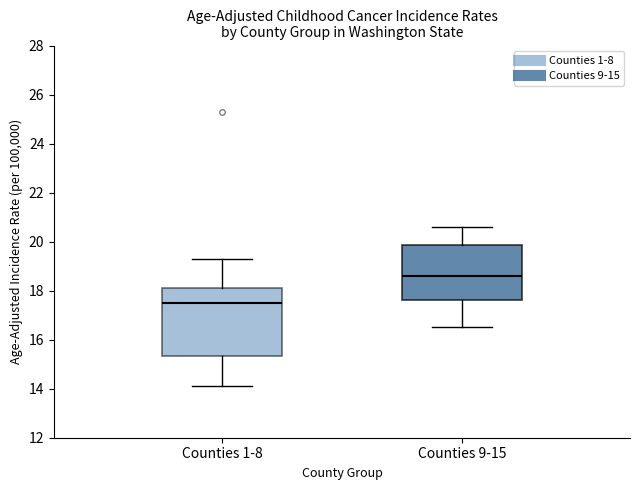

Reading left to right, read every box against the y-axis: the position of its median line, the range the box covers, and the ends of its whiskers. The values are not printed on the chart, so give them approximately, as read against the axis.

Counties 1-8: median 17.6, box 15.4 to 18.2, whiskers 14.2 to 19.4
Counties 9-15: median 18.6, box 17.6 to 19.8, whiskers 16.6 to 20.6